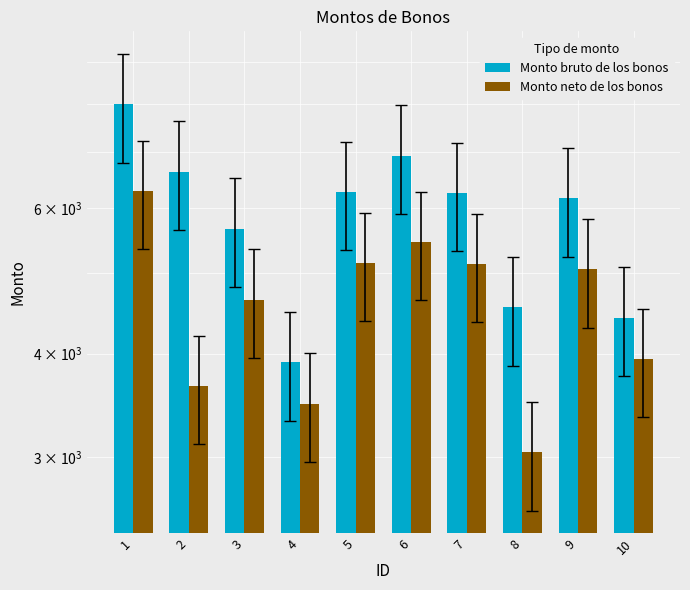

Is the value of Monto bruto de los bonos at 5 greater than the value of Monto neto de los bonos at 7?

Yes